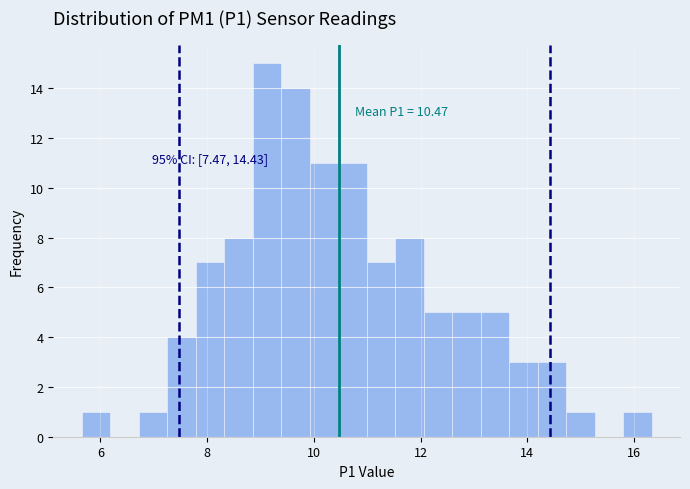

Read against the x-axis, roughly where is the centre of the tallest bar?

9.2